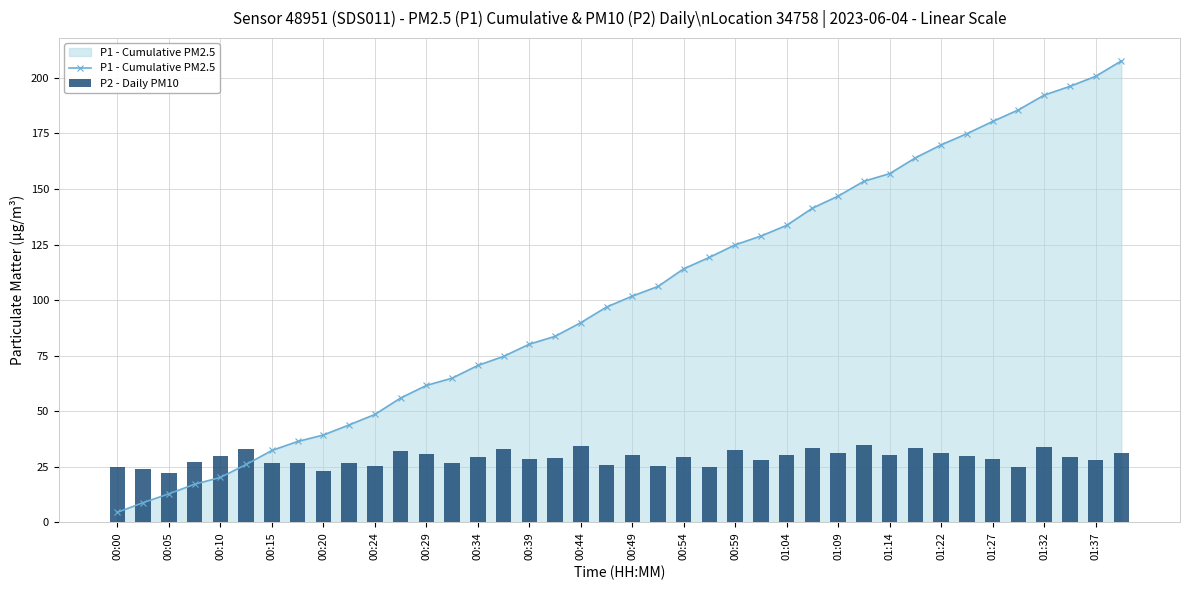

What is the sum of all P2 - Daily PM10 values?

1158.5